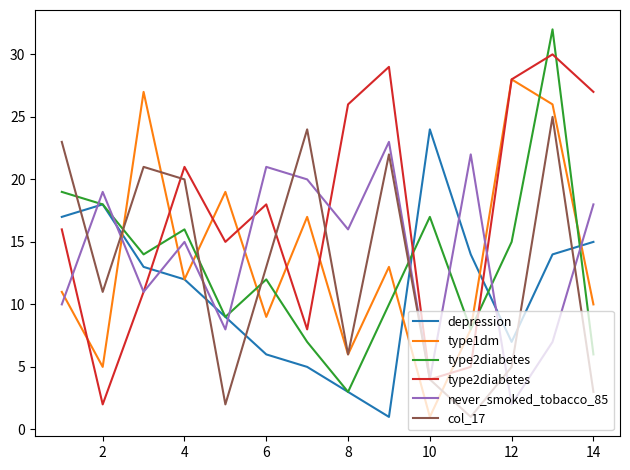

After their last crossing, which series has the higher values: depression or col_17?

depression